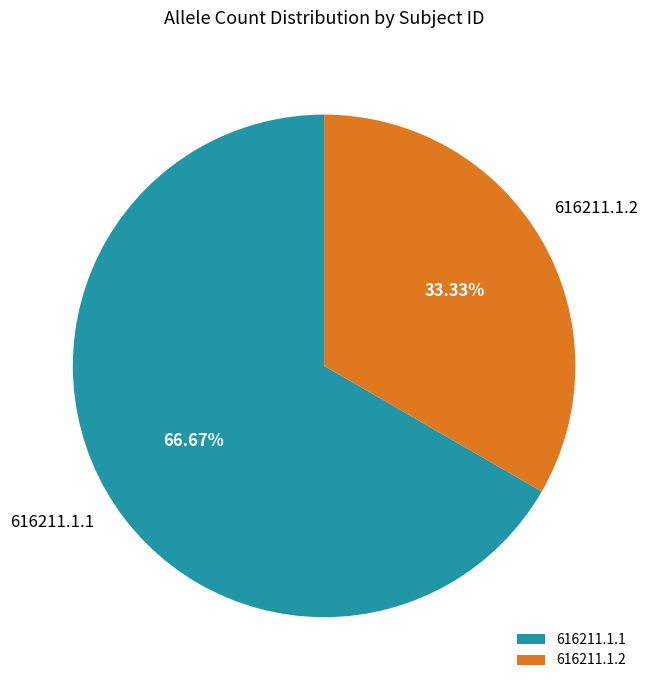

Count the number of slices in the pie.

2